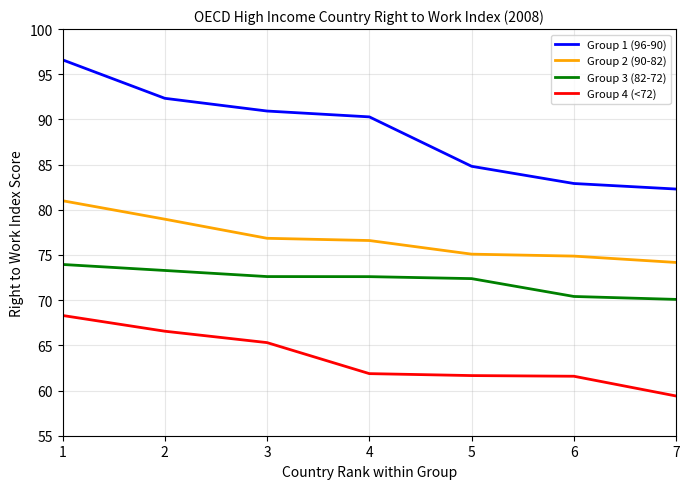

Is it true that Group 2 (90-82) equals 115.9 at 2?

False